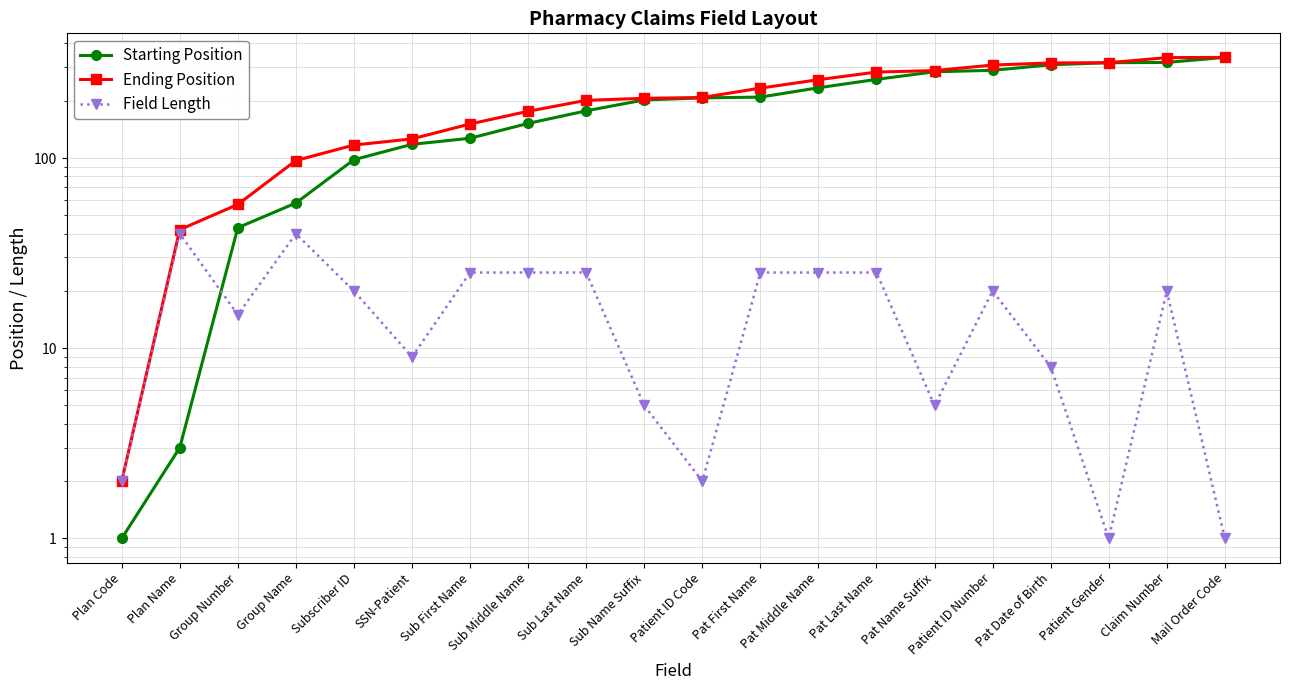

Rank the series at Patient Gender from highest to lowest value.

Starting Position, Ending Position, Field Length